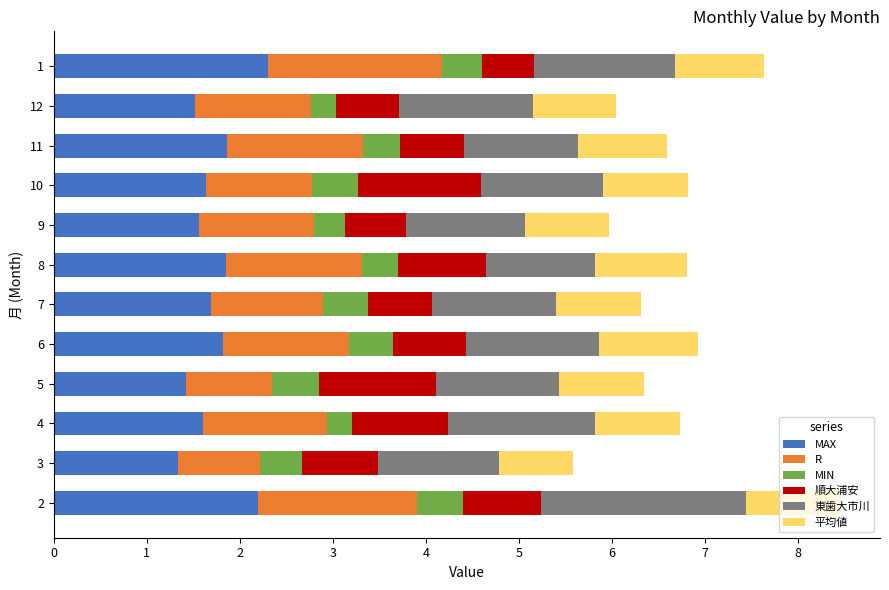

What is the lowest value of the MAX series?

1.3